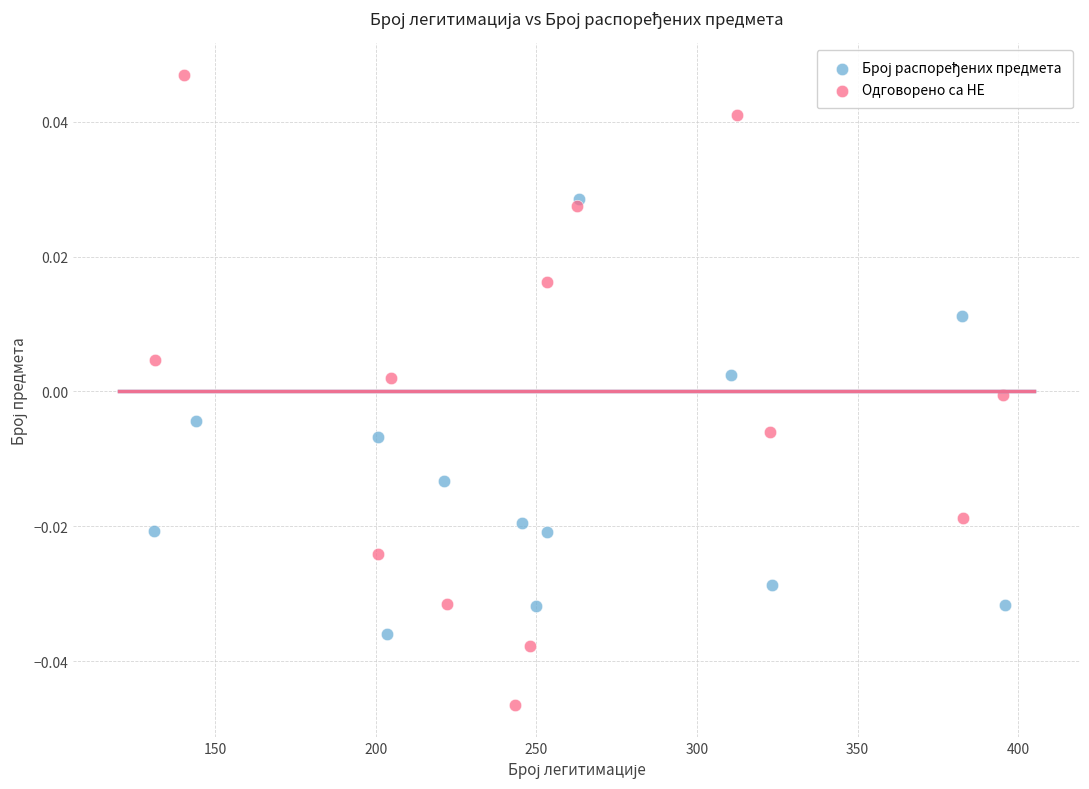

Which series has the largest Y range (max minus min)?

Одговорено са НЕ